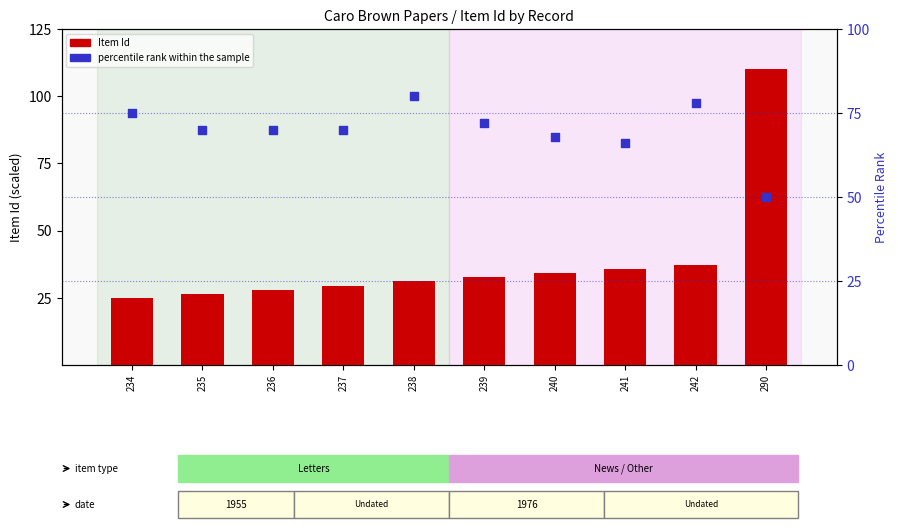

What are all the series names shown in the legend?

Item Id, percentile rank within the sample